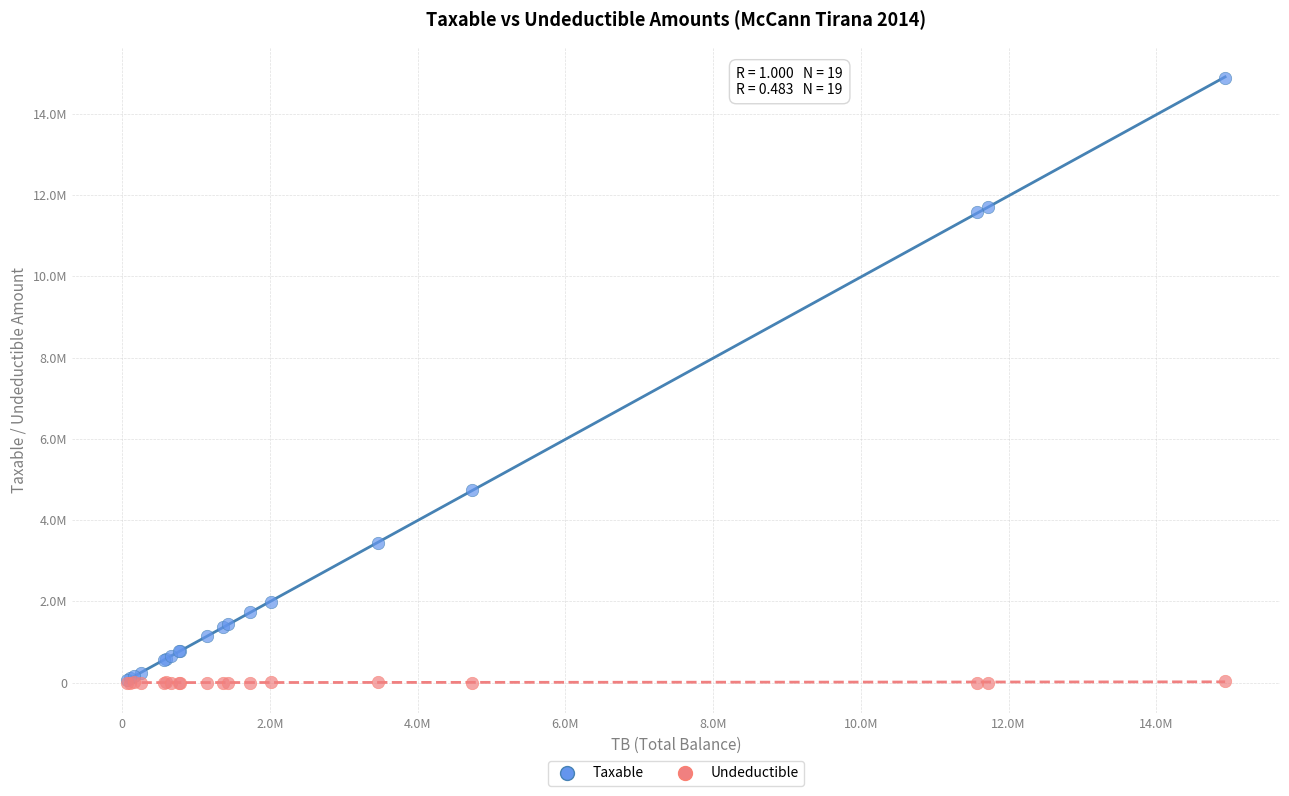

What are all the series names shown in the legend?

Taxable, Undeductible